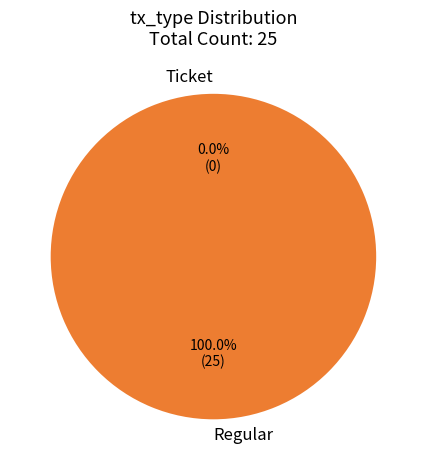

Which category has the smallest portion of the pie?

Ticket